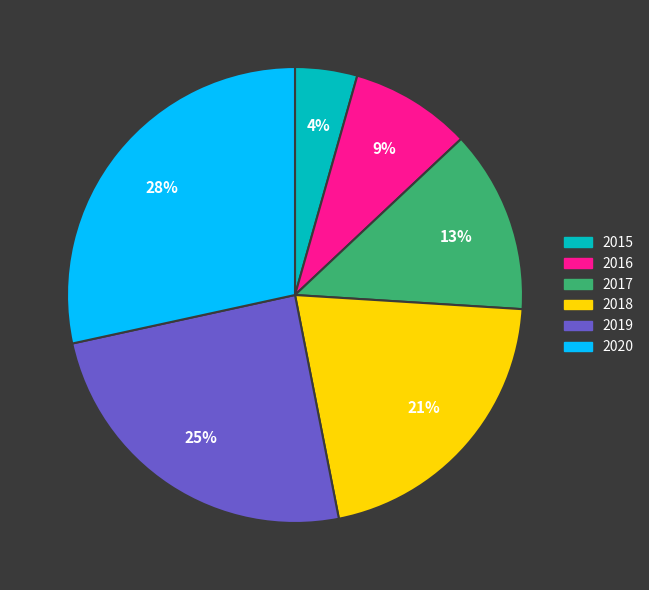

Combined, do 2018 and 2016 account for over 50%?

No